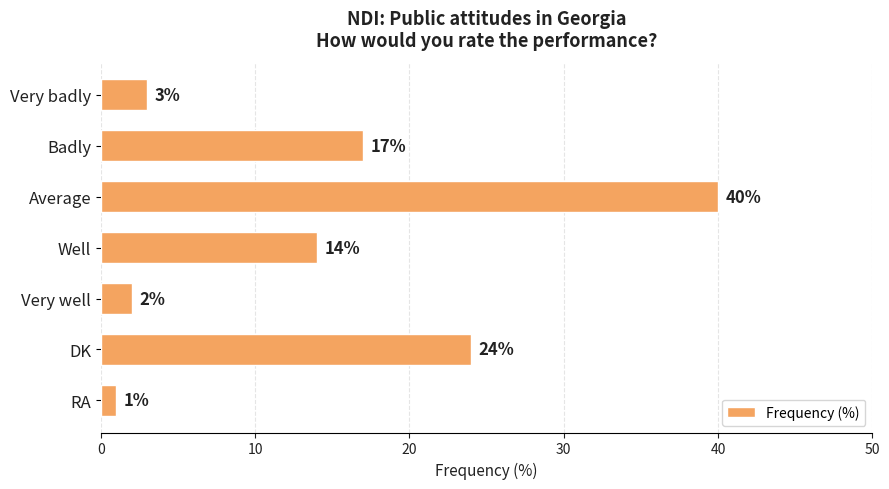

What position from the bottom is Very well?

3